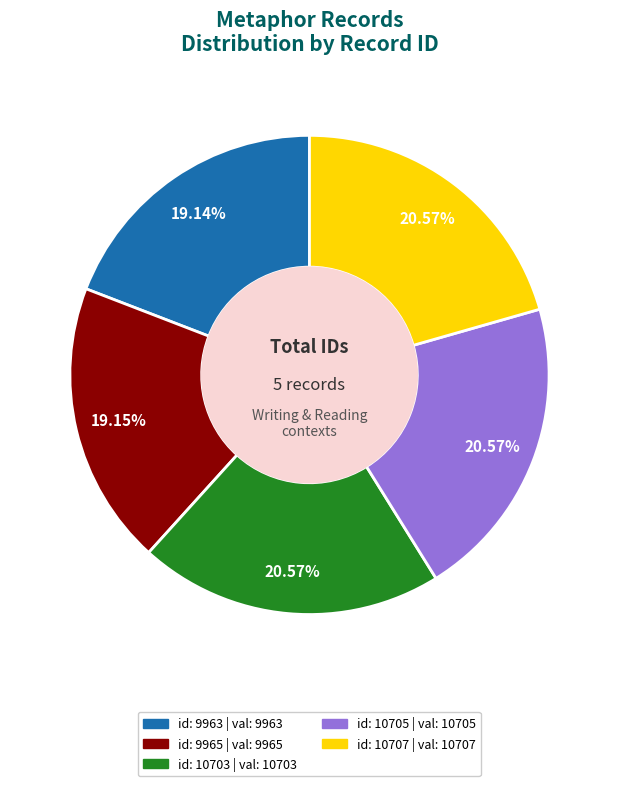

Which category has the biggest portion of the pie?

2005-05-26 (id: 10707)